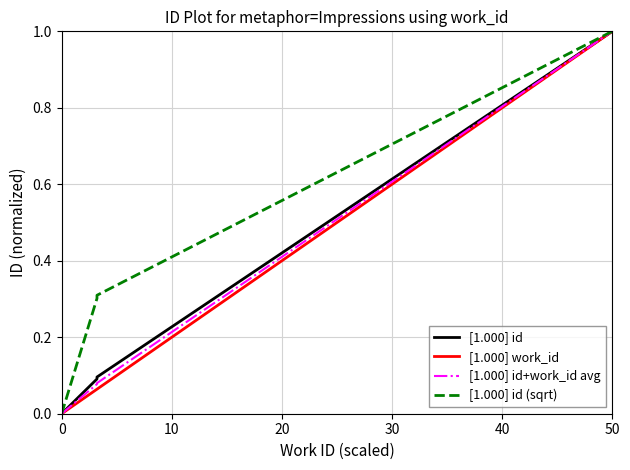

Which series has the largest range (max minus min)?

[1.000] id